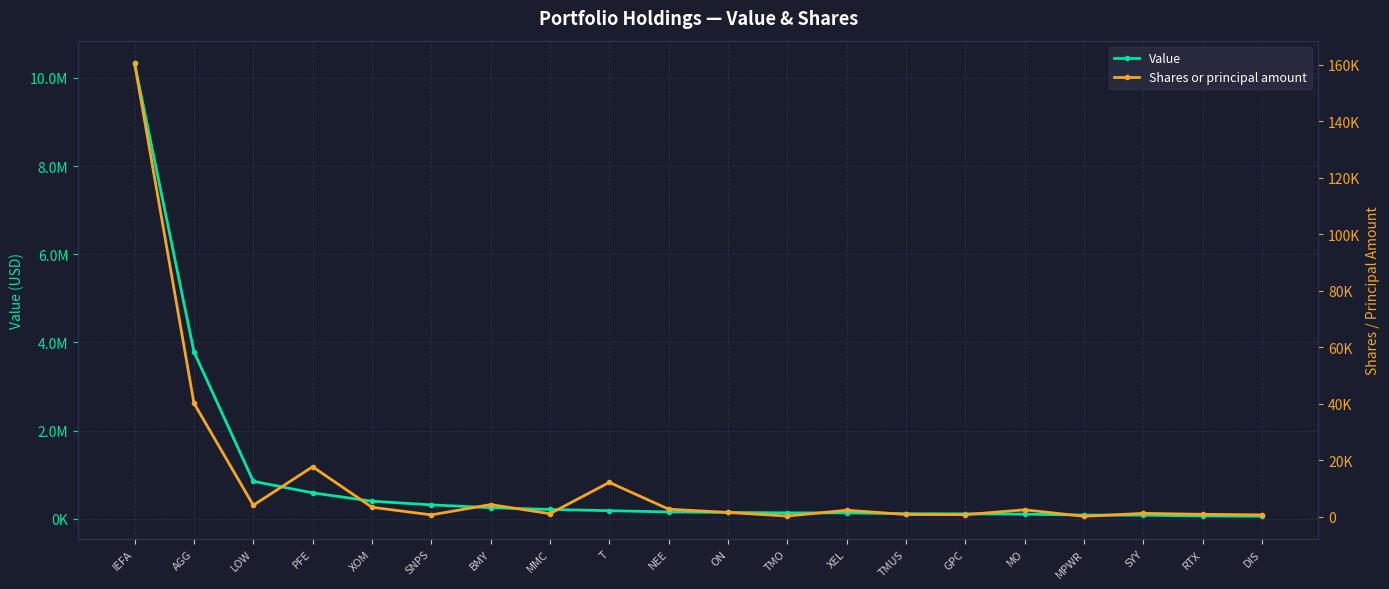

Is it true that Value equals 211233 at MMC?

True